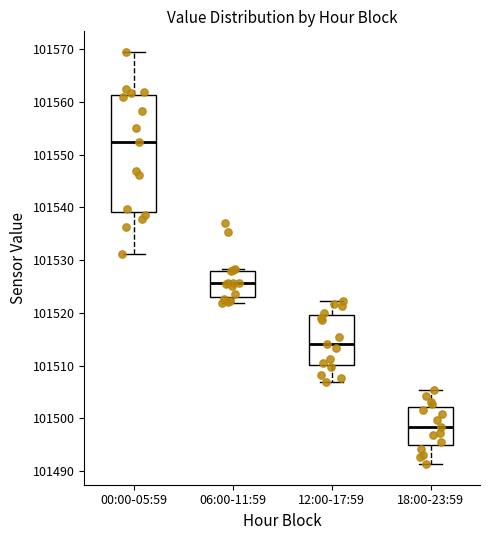

Which box has the highest median line?

00:00-05:59